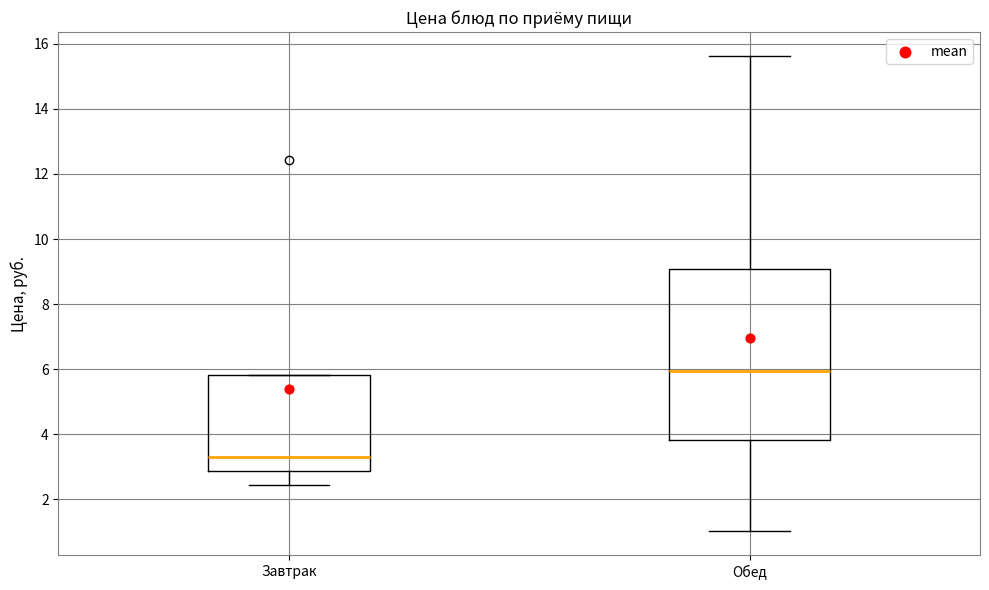

Reading left to right, transcribe this box plot: for each box, give where its median line is, the range the box spans, and where its two whiskers end, as read against the y-axis. The values are not printed on the chart, so give them approximately, as read against the axis.

Завтрак: median 3.4, box 2.8 to 5.8, whiskers 2.4 to 5.8
Обед: median 6.0, box 3.8 to 9.0, whiskers 1.0 to 15.6